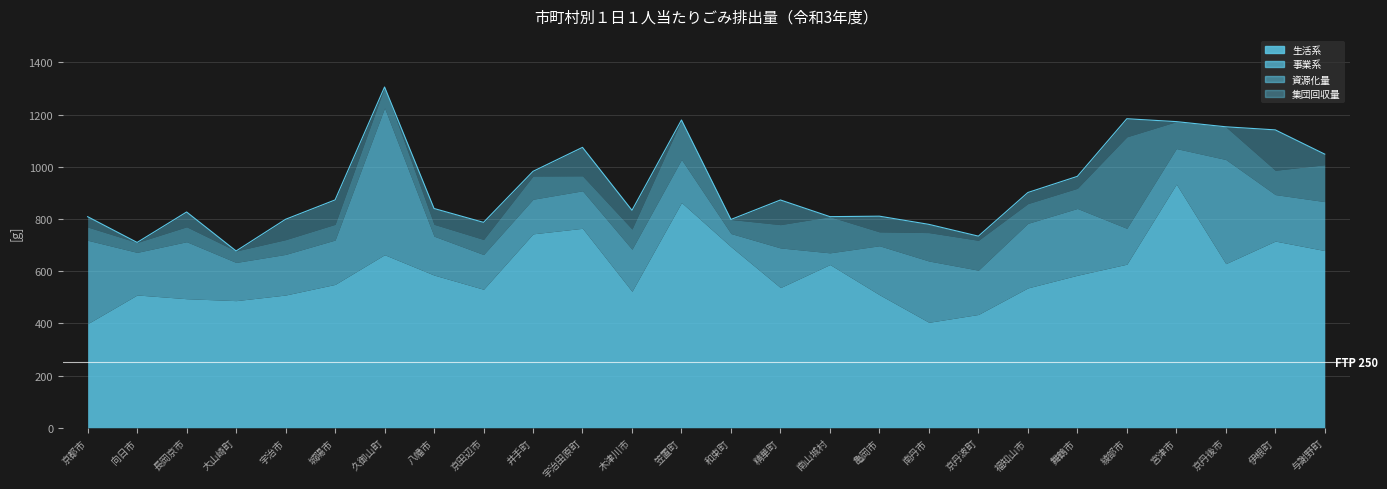

What is the label of the 14th point from the right?

笠置町